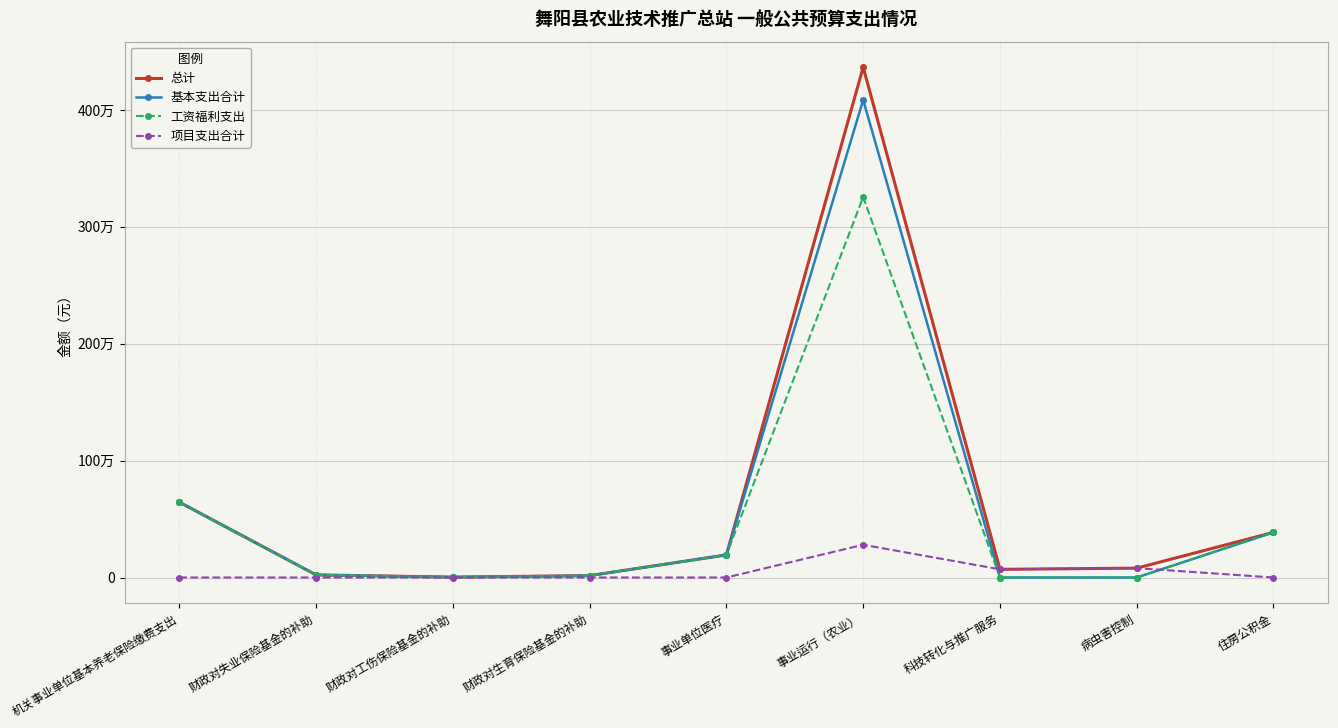

True or false: 项目支出合计 has a value of 98318.2 at 机关事业单位基本养老保险缴费支出.

False